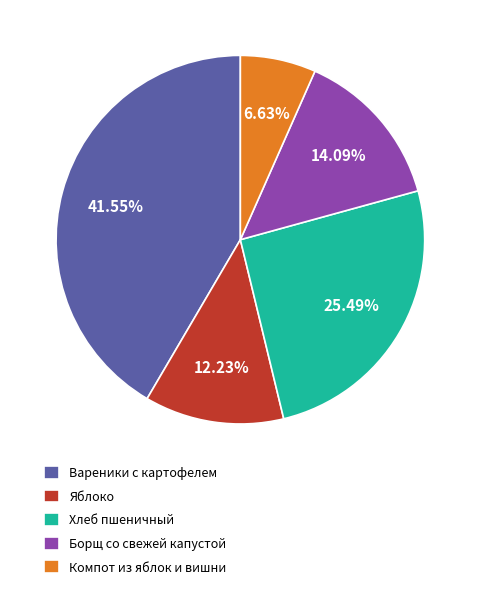

Combined, what portion of the pie is Компот из яблок и вишни and Борщ со свежей капустой?

20.7%